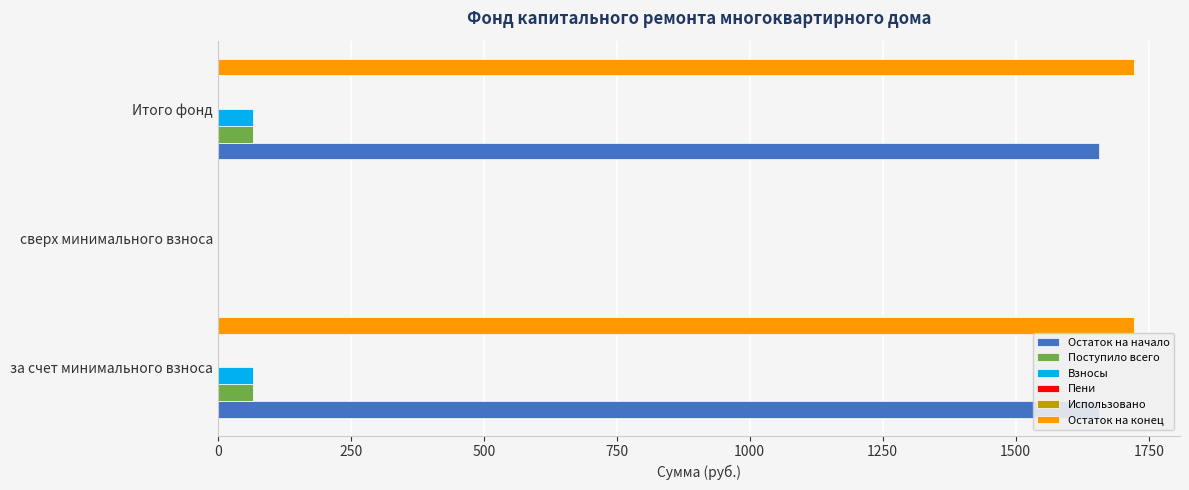

At how many categories does at least one series exceed 1608?

2